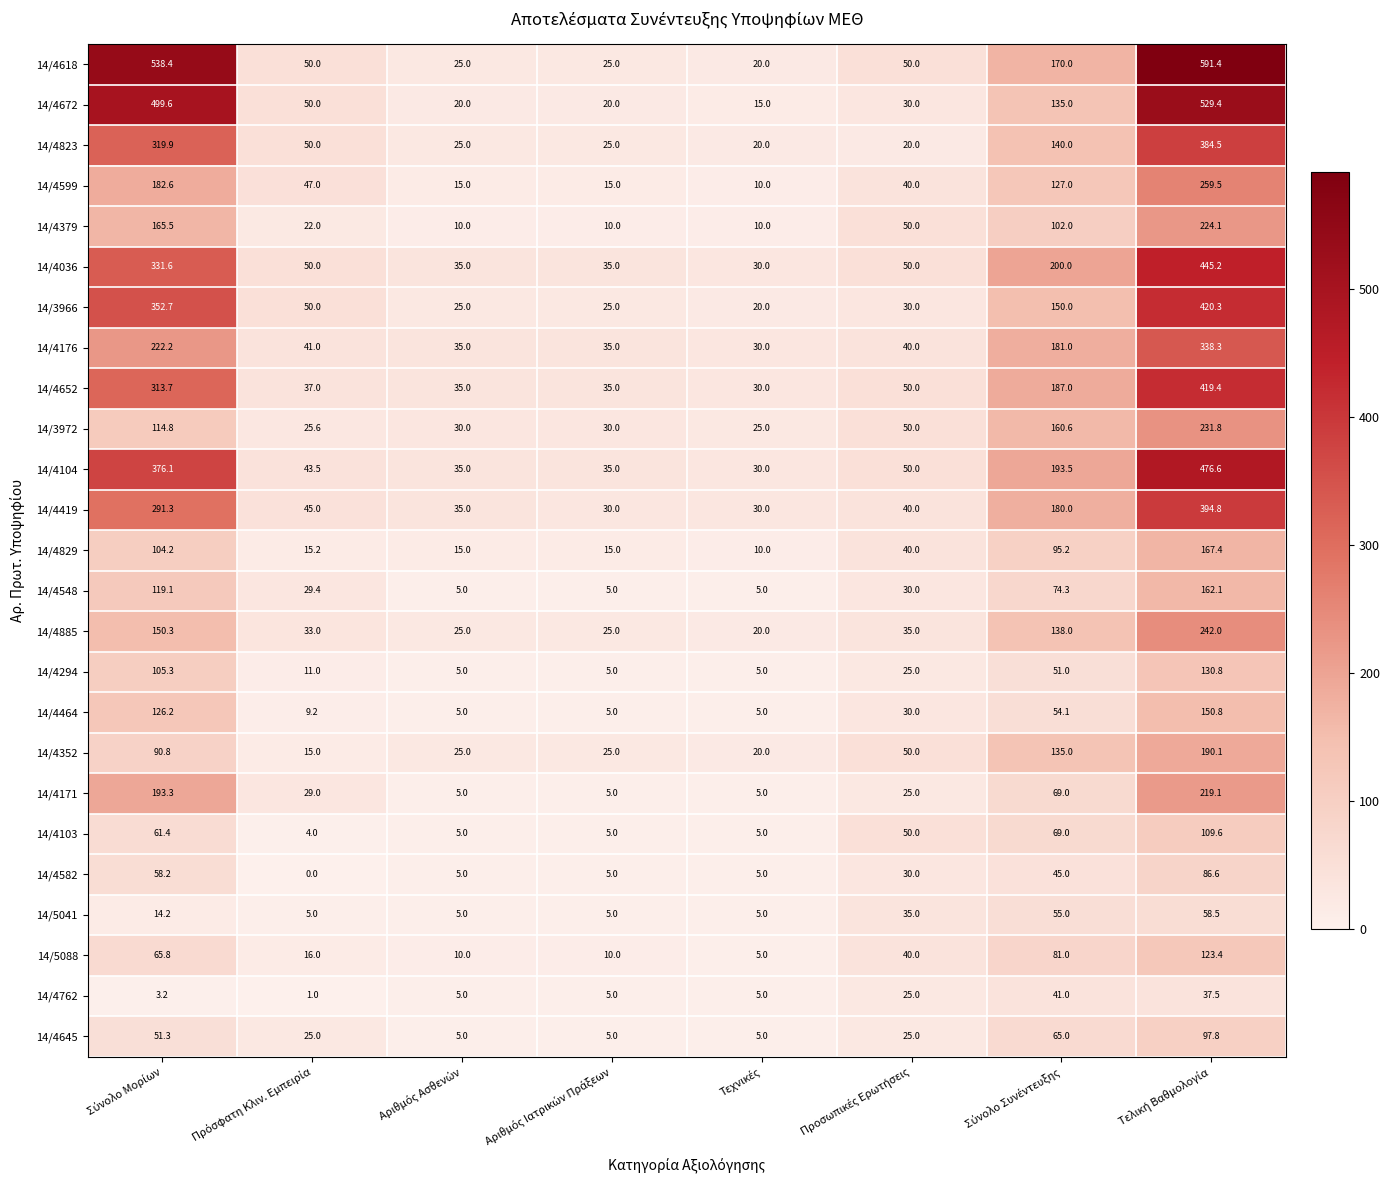

What is the greatest value displayed?

591.4